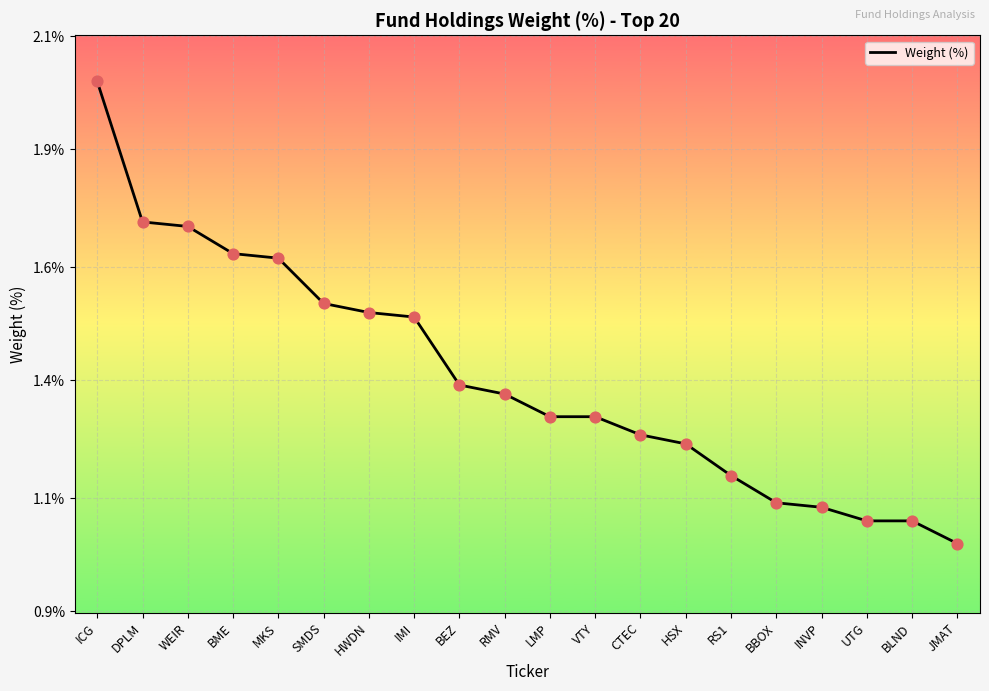

What is the ratio of the value at IMI to the value at UTG?

1.4